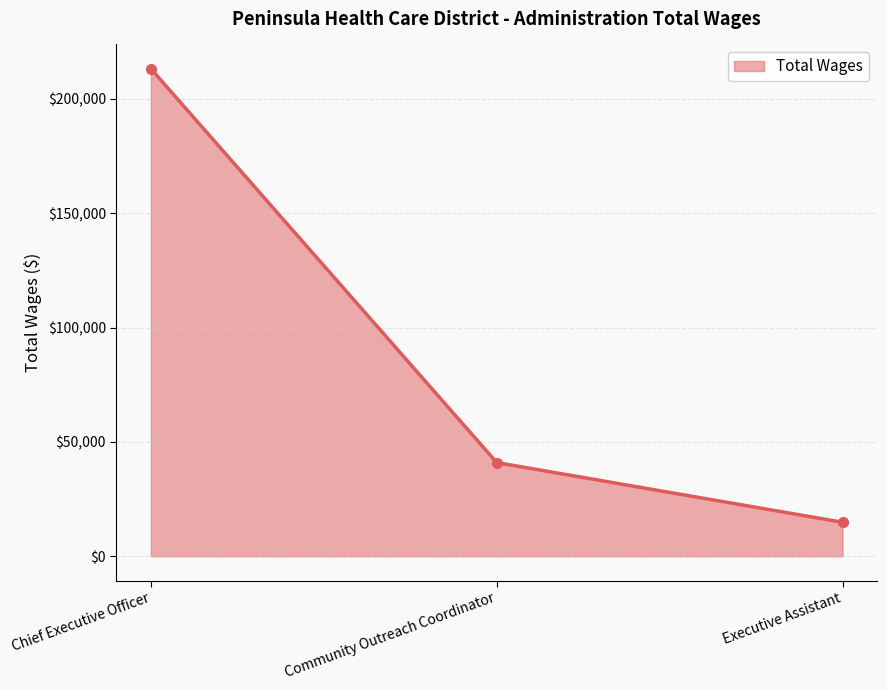

Rank the categories by value from lowest to highest.

Executive Assistant, Community Outreach Coordinator, Chief Executive Officer